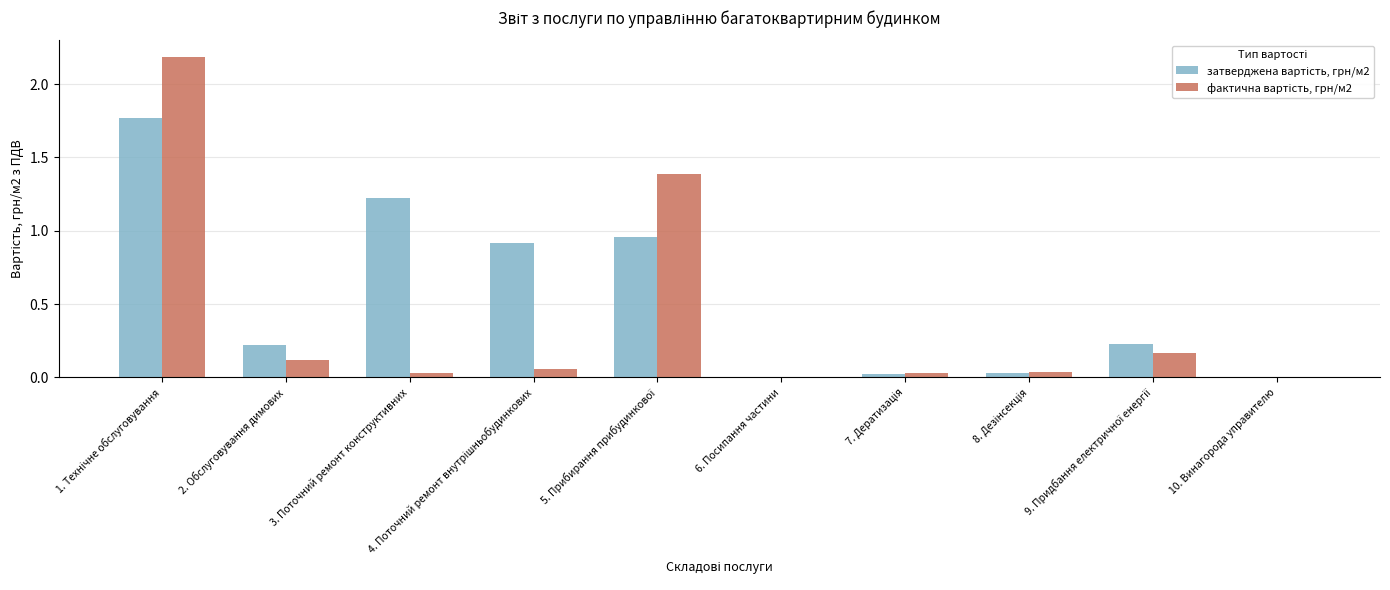

What is the value of the затверджена вартість, грн/м2 bar at the 9th from the left?

0.2